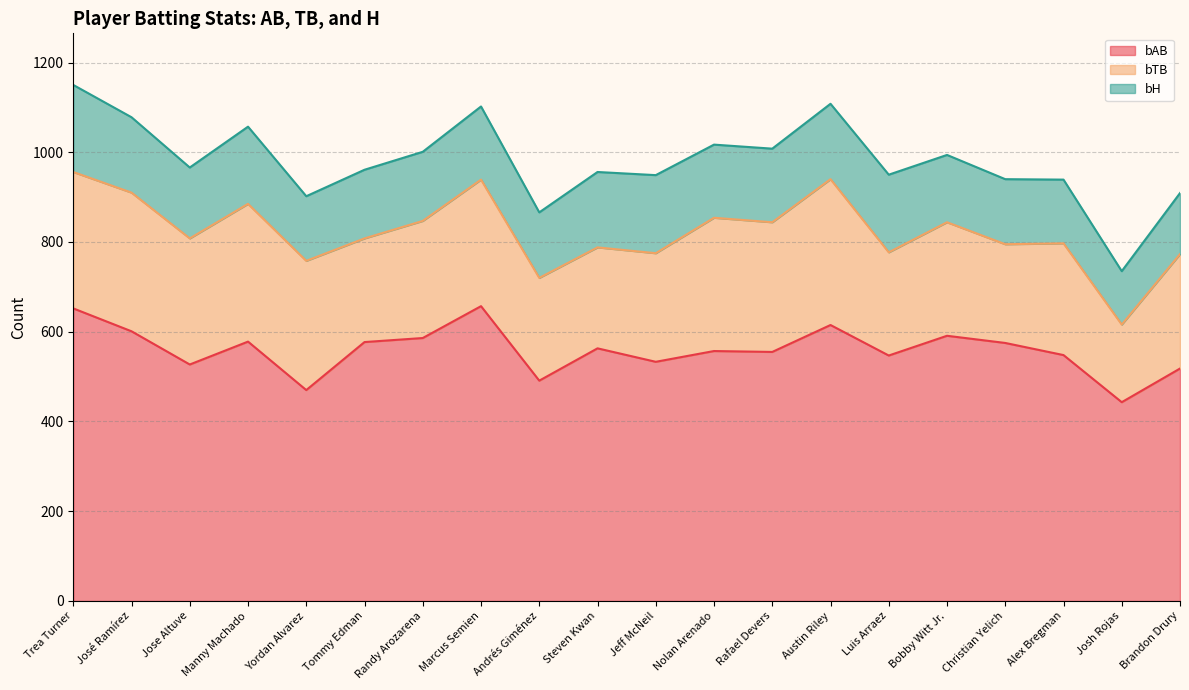

What is the total value across all series at Tommy Edman?

961